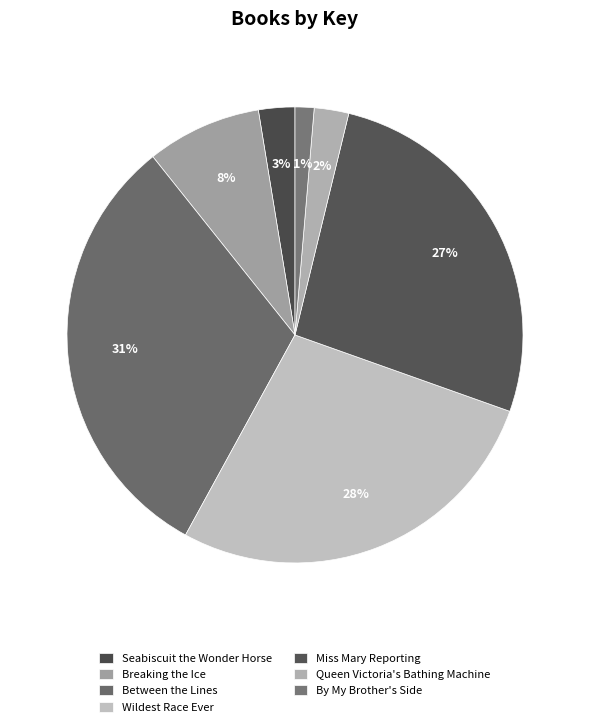

To the nearest percent, what is the difference between the largest and smallest slice percentages?

30%